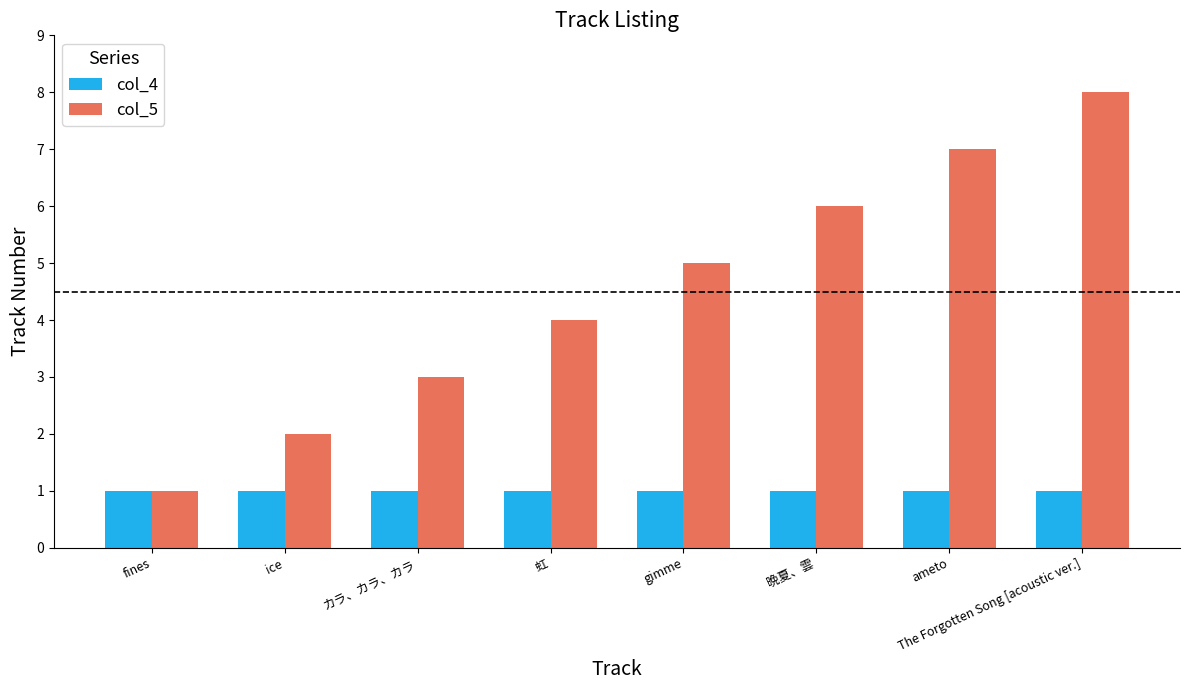

What is the label of the 3rd bar from the left?

カラ、カラ、カラ